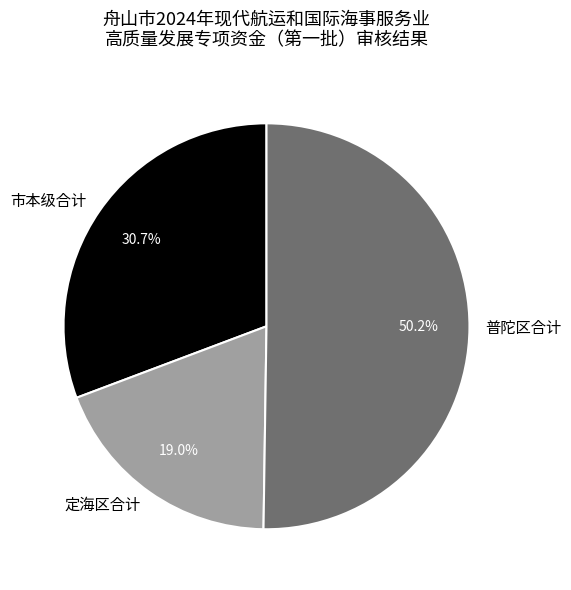

Approximately how many times larger is the value at 普陀区合计 compared to 定海区合计?

2.6